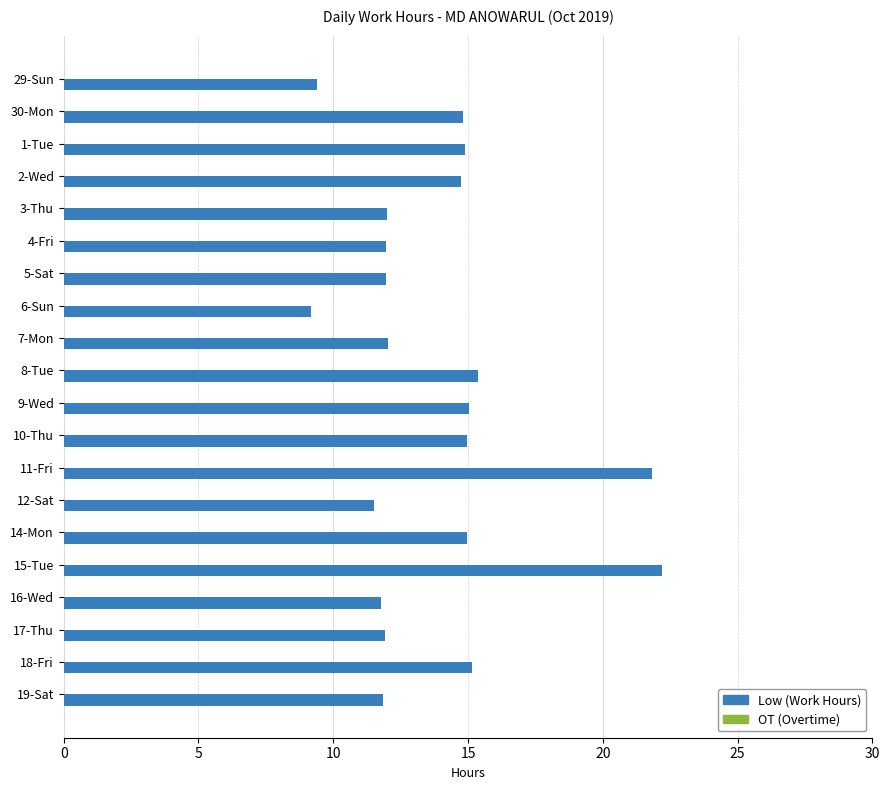

What position from the top is 8-Tue?

10